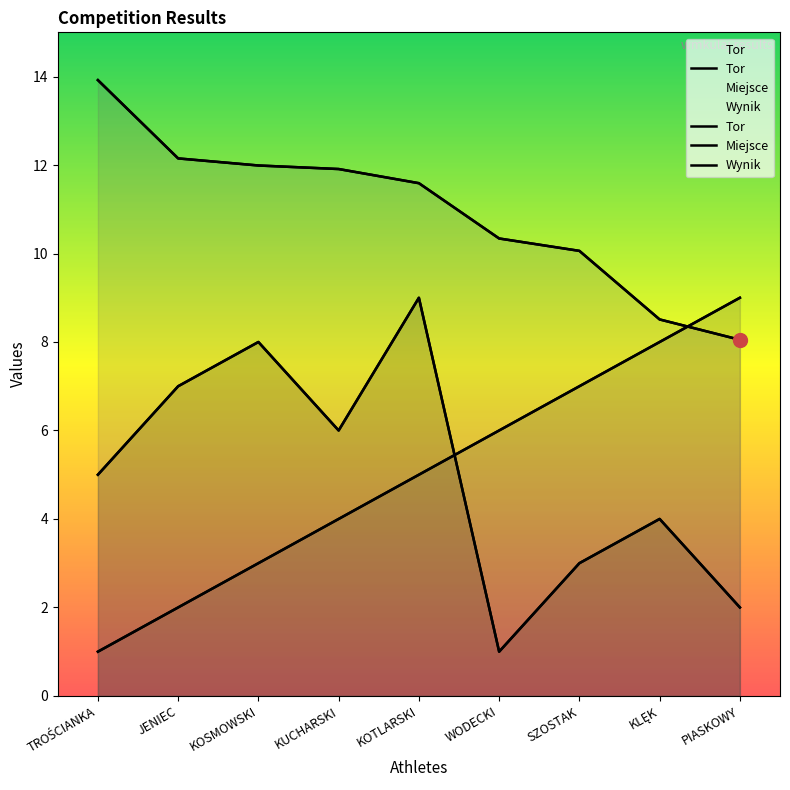

Where is Miejsce nearest to the value 5?

KOTLARSKI